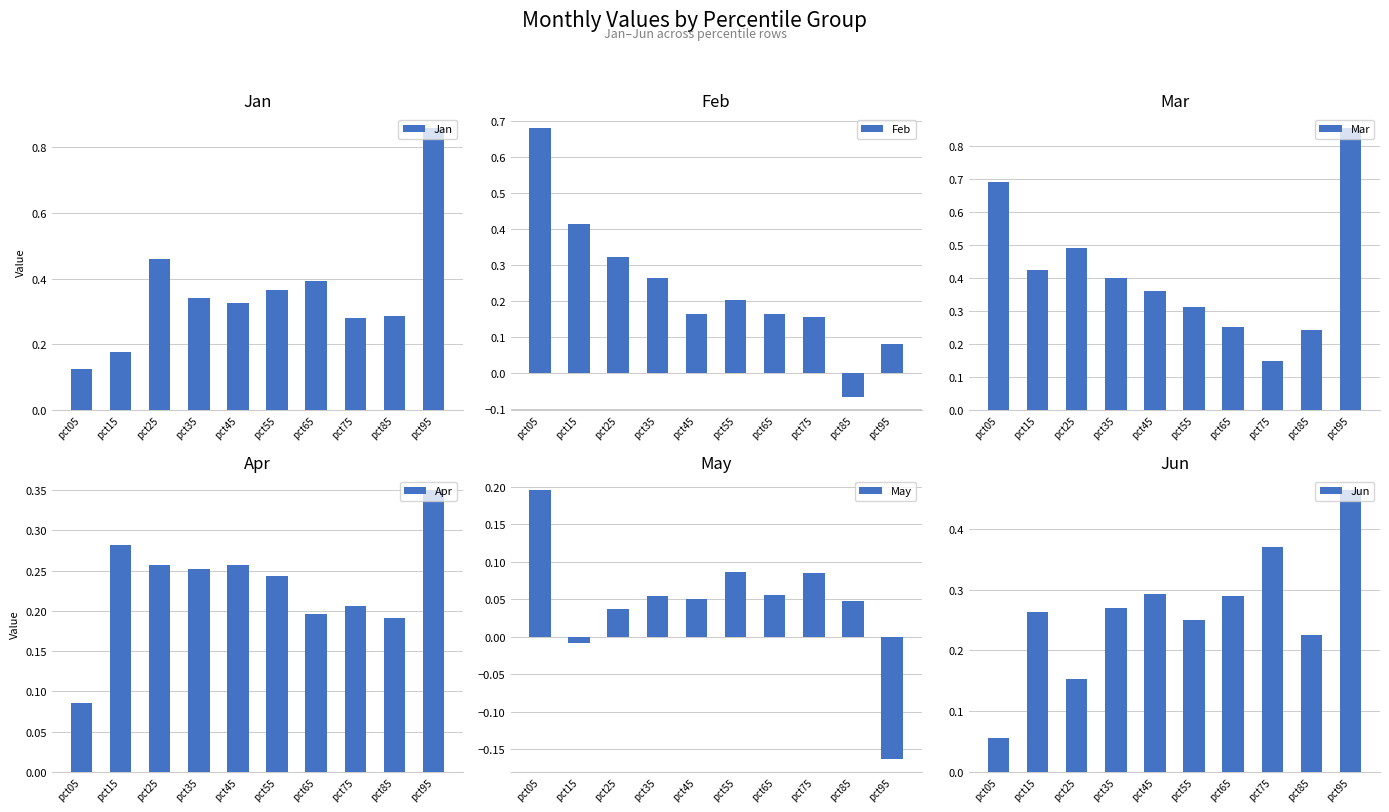

How many categories are shown in the chart?

10